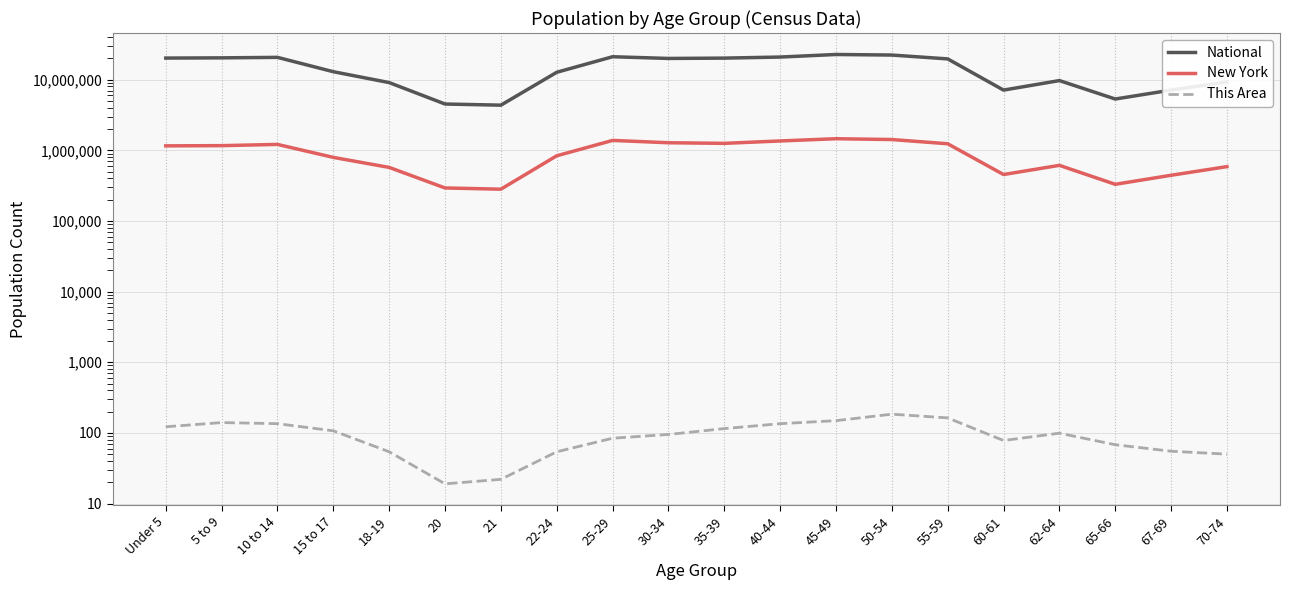

At 10 to 14, list the series in order from largest to smallest.

National, New York, This Area